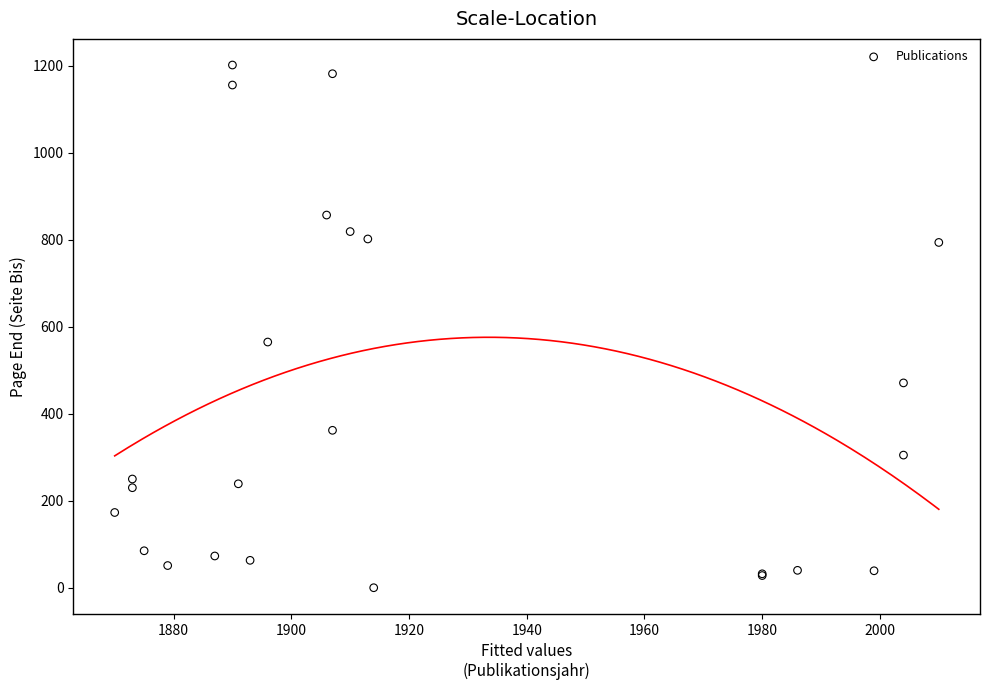

What Y value in the scatter plot is closest to 601?

565